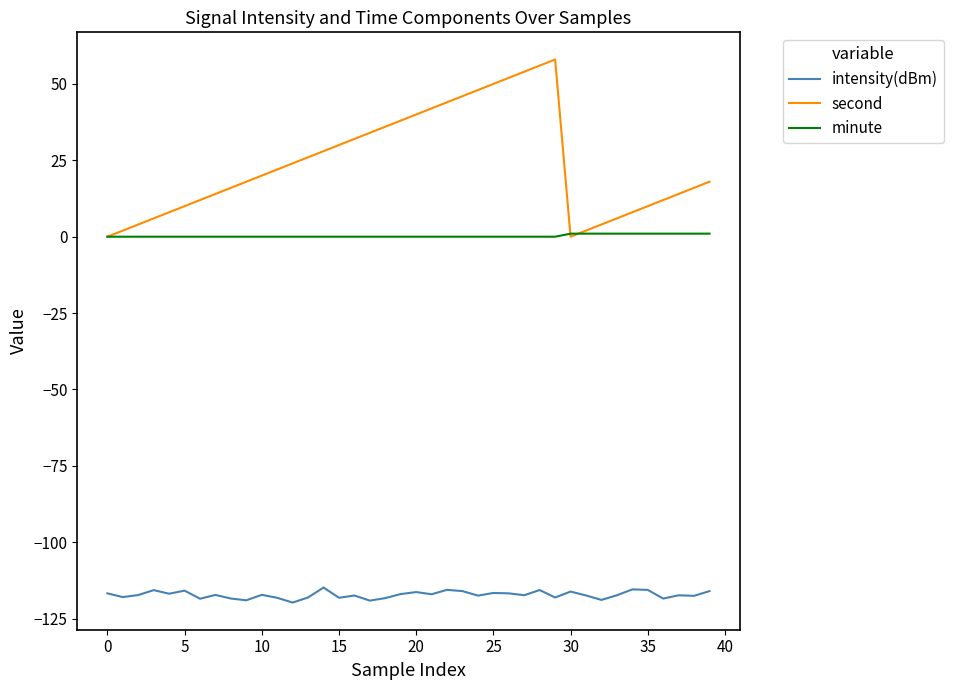

Which series has the widest spread of values?

second